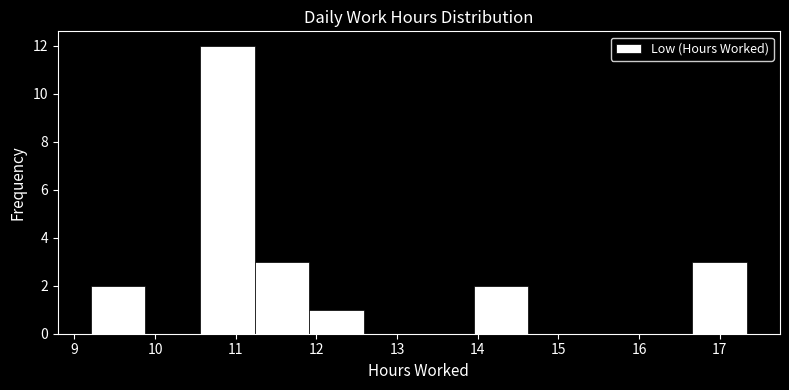

Reading left to right, list every bar in this chart as the range it spans on the x-axis followed by its height. Neither the bar edges nor the heights are printed on the chart, so give them approximately, as read against the axes.

9.2 to 9.9: 2
9.9 to 10.6: 0
10.6 to 11.2: 12
11.2 to 11.9: 3
11.9 to 12.6: 1
12.6 to 13.3: 0
13.3 to 13.9: 0
13.9 to 14.6: 2
14.6 to 15.3: 0
15.3 to 16.0: 0
16.0 to 16.7: 0
16.7 to 17.3: 3